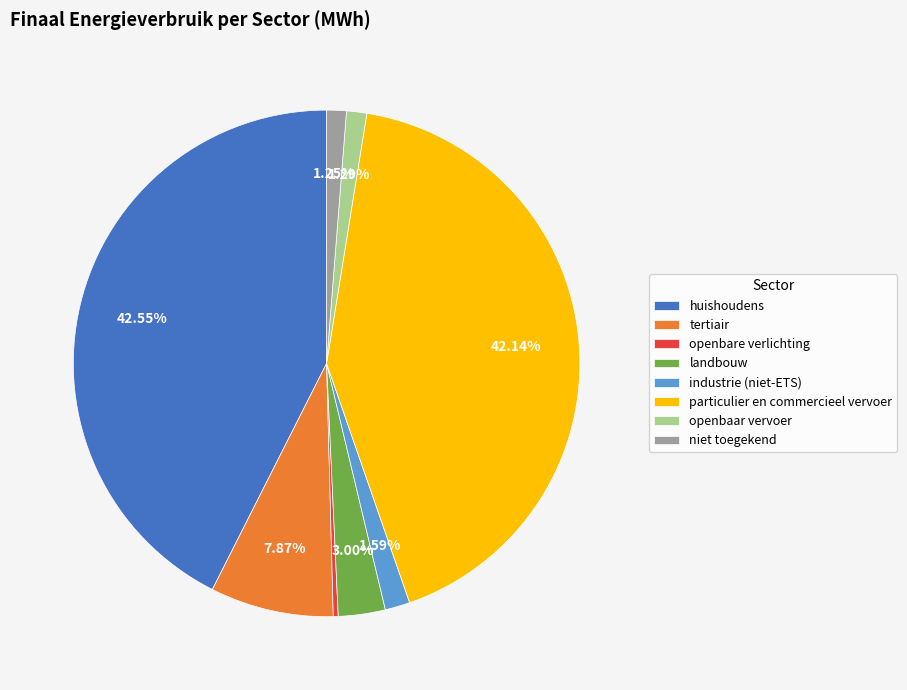

Count the number of slices in the pie.

8